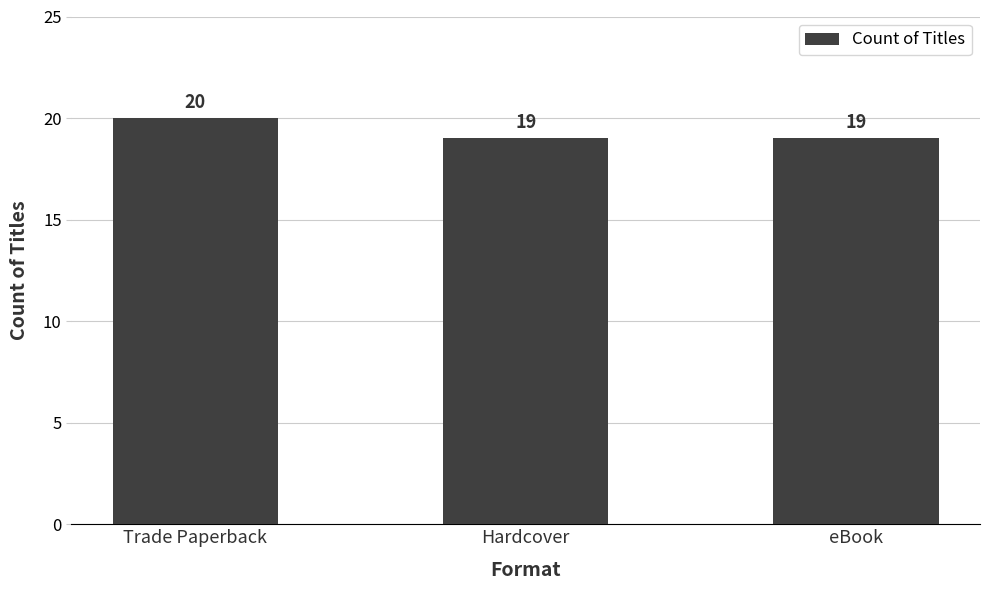

What is the label of the 3rd bar from the right?

Trade Paperback